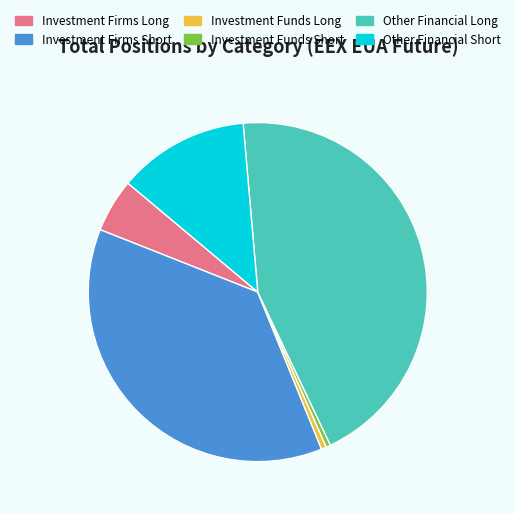

Count the number of slices in the pie.

6